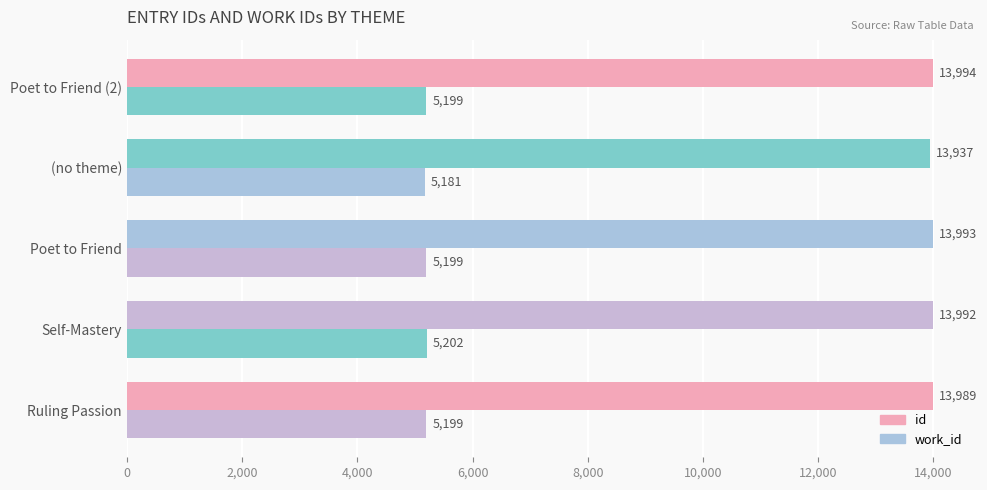

How many categories are shown in the chart?

5